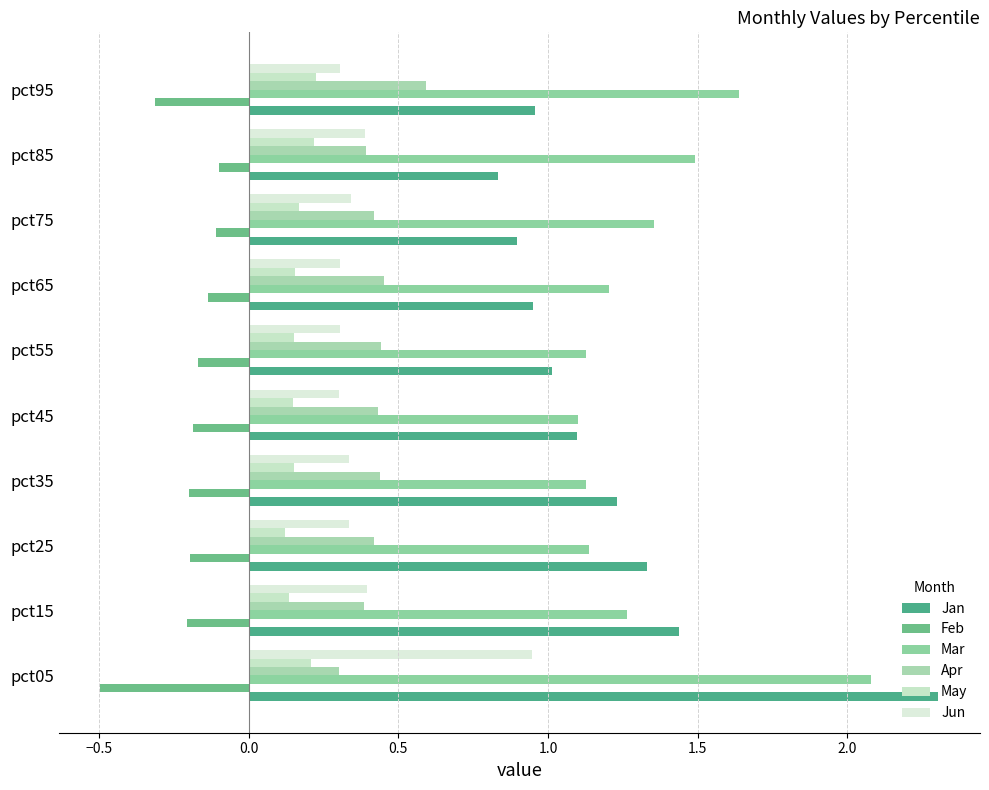

What is the difference between the second highest and minimum values in the Jun series?

0.1